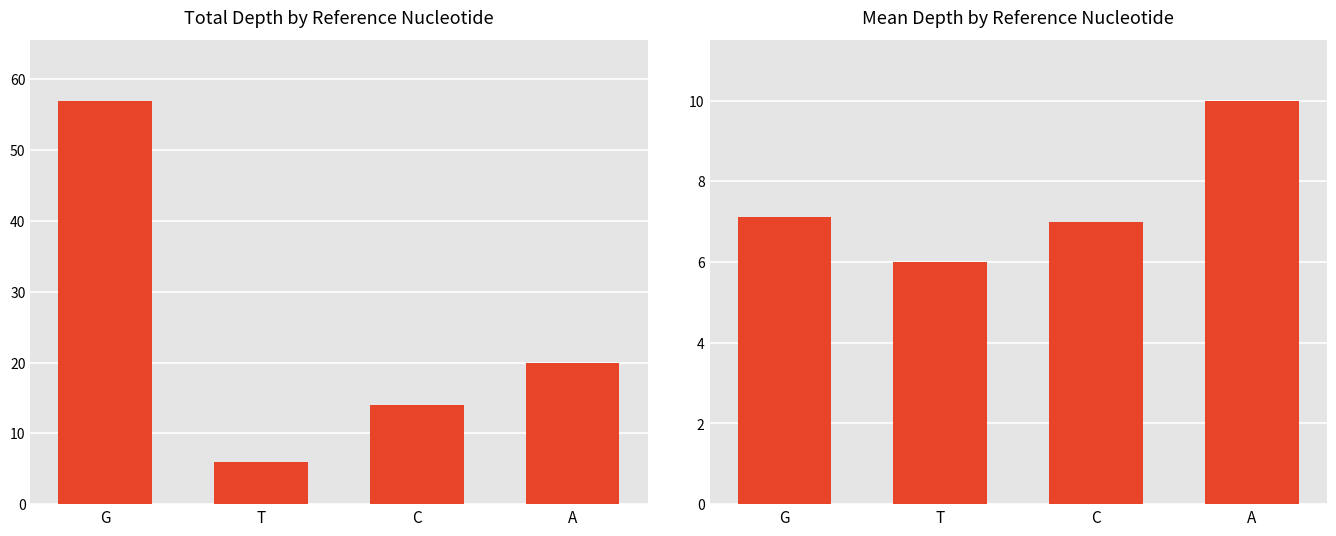

What is the difference between the second highest and second lowest values in the Total Depth series?

6.0